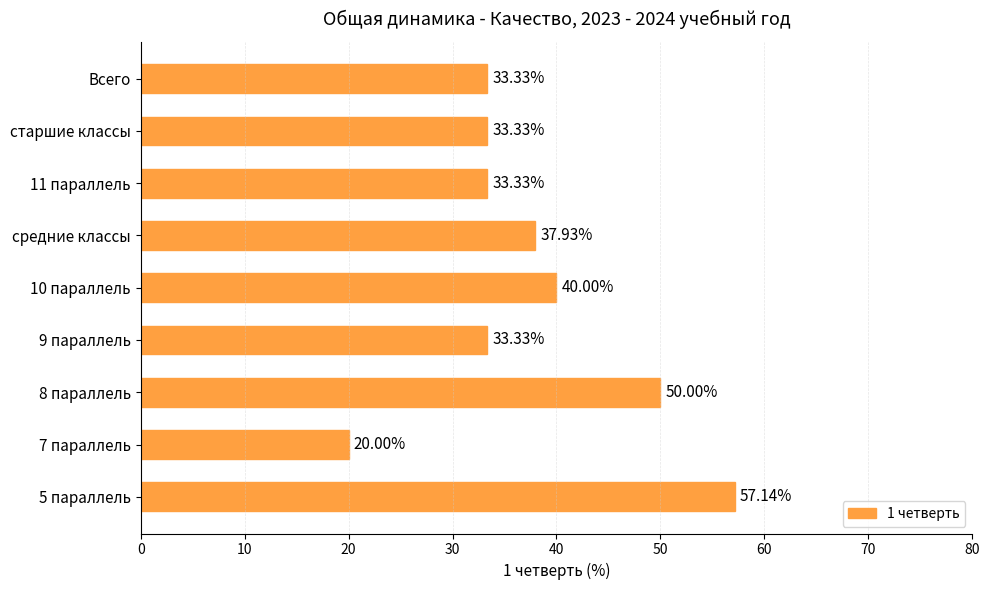

Does the chart contain stacked bars?

No